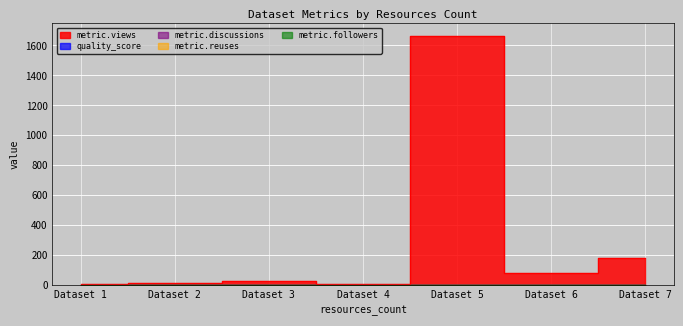

Rank the series by their maximum value, from lowest to highest.

metric.discussions, metric.reuses, metric.followers, quality_score, metric.views